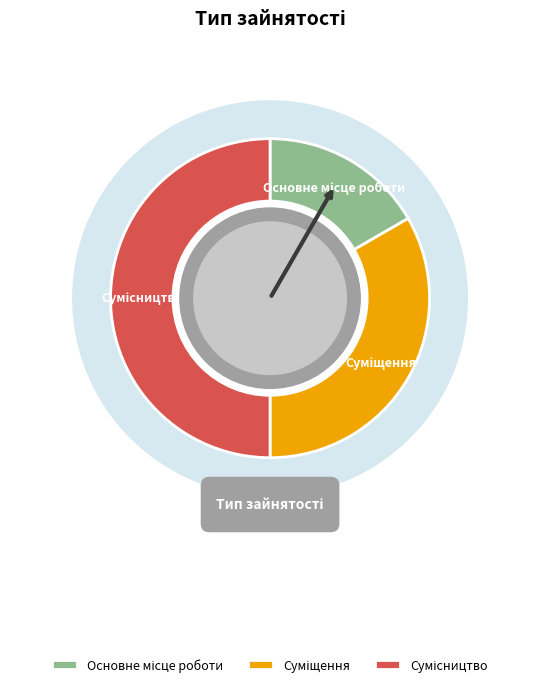

To the nearest percent, what portion does Сумісництво represent?

50%